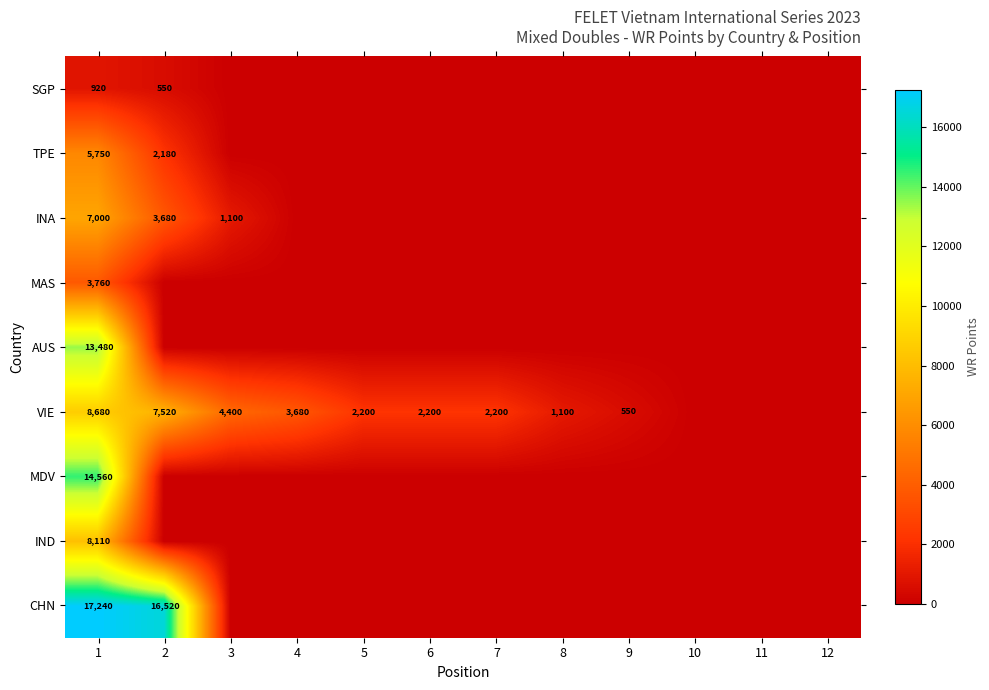

What is the total value across all series at 6?

2200